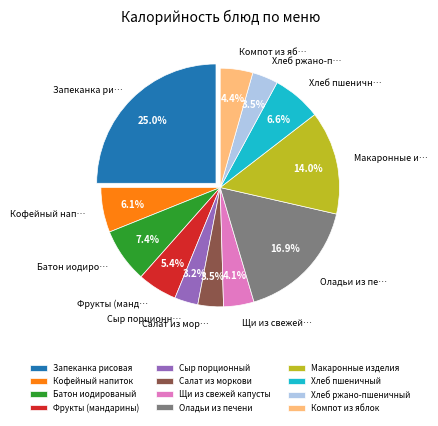

Is Щи из свежей капусты the majority of the pie?

No